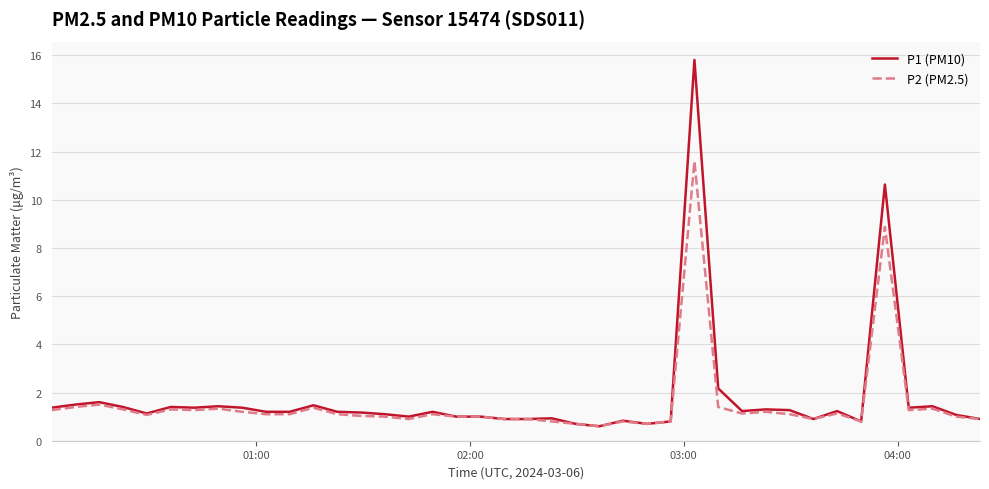

Which series has the widest spread of values?

P1 (PM10)